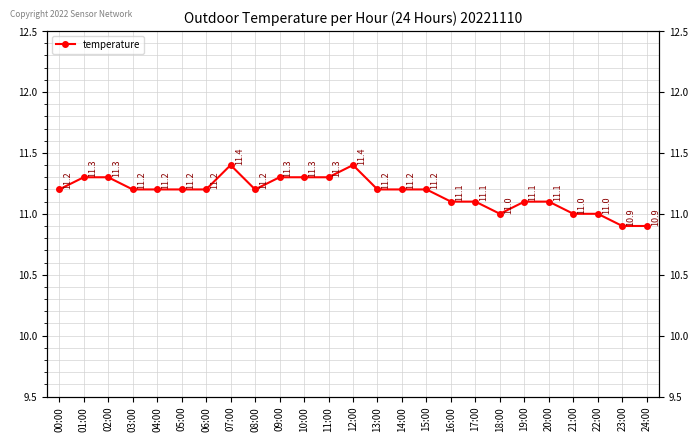

How many interior local peaks (higher than both neighbors) does the data have?

2